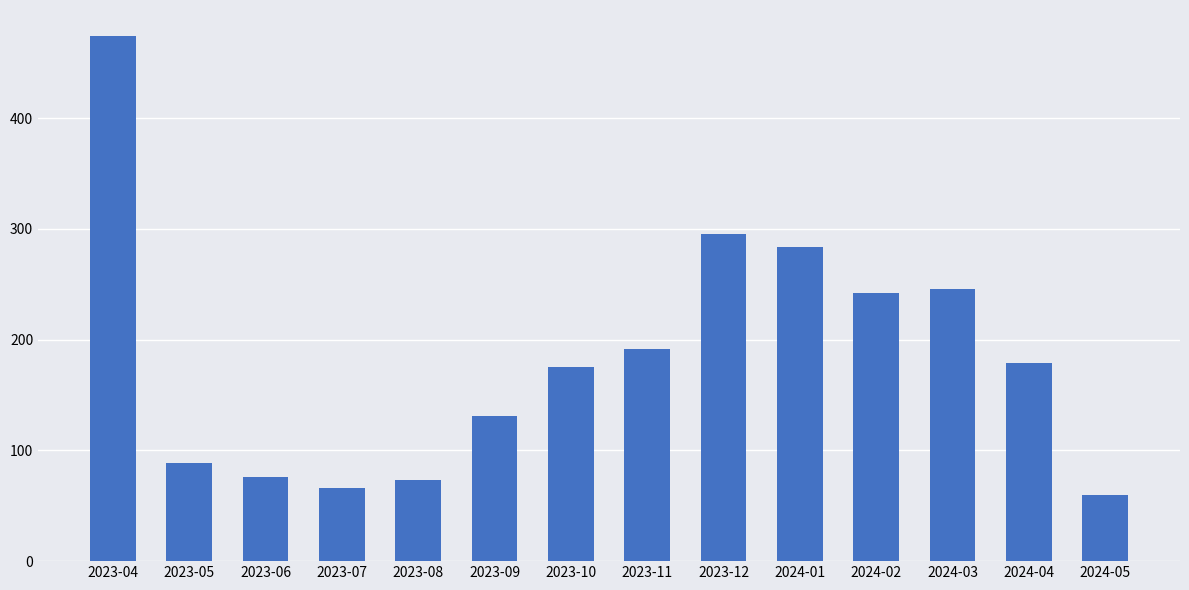

At which label is the value closest to 267?

2024-01